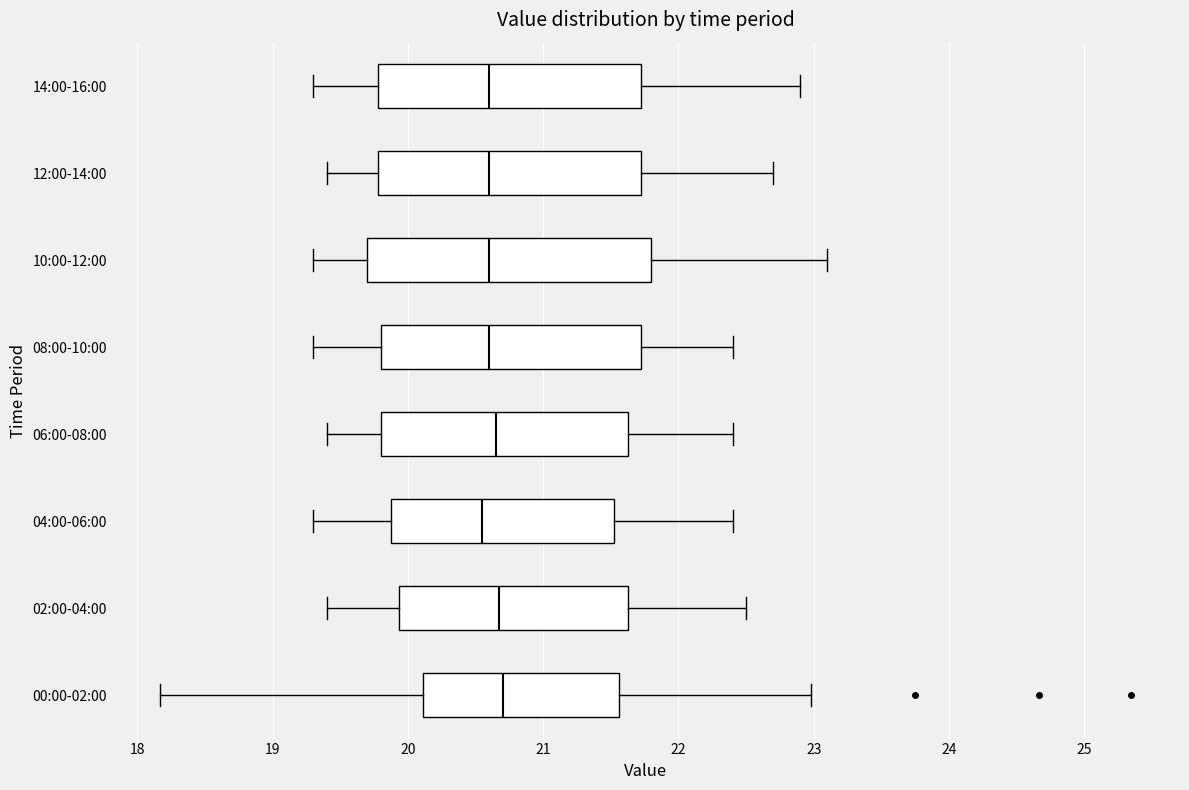

Where does the median line of the box for 14:00-16:00 sit on the x-axis? The values are not printed on the chart, so give them approximately, as read against the axis.

20.6